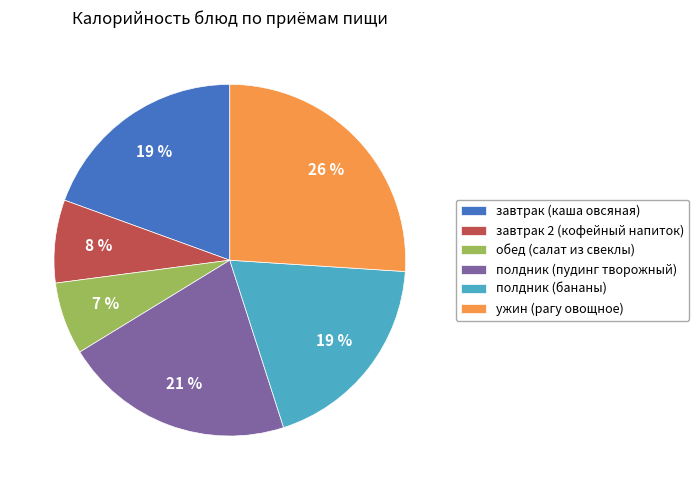

What is the ratio of the value at обед (салат из свеклы) to the value at полдник (пудинг творожный)?

0.3